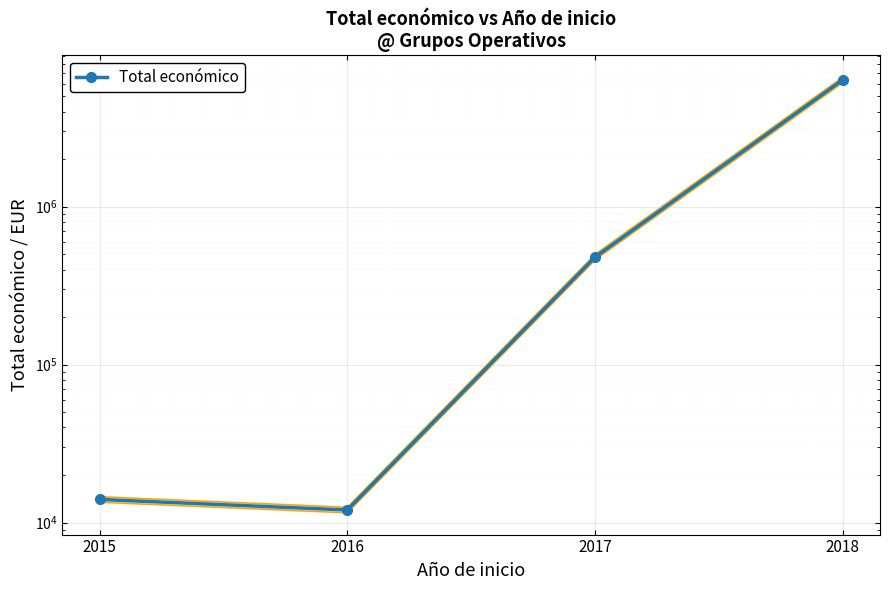

The value at 2018 is 2598285. True or false?

False